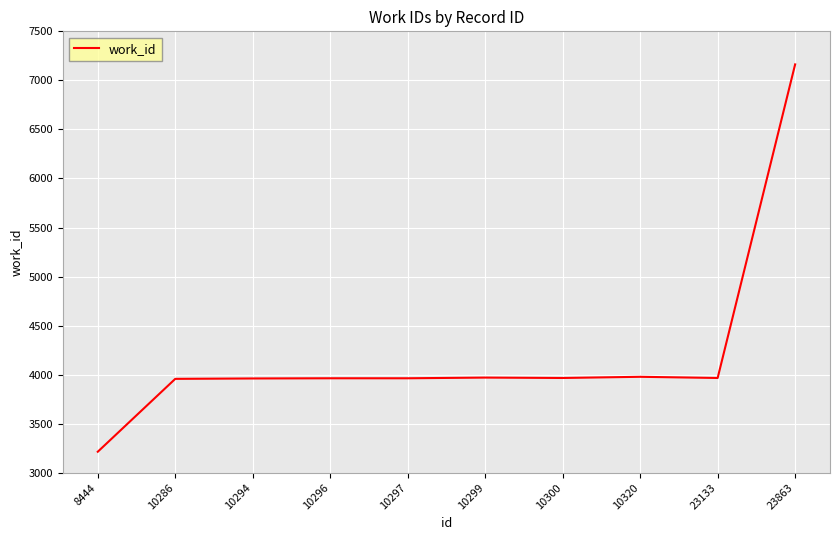

True or false: the data shows 933 at 10320.

False